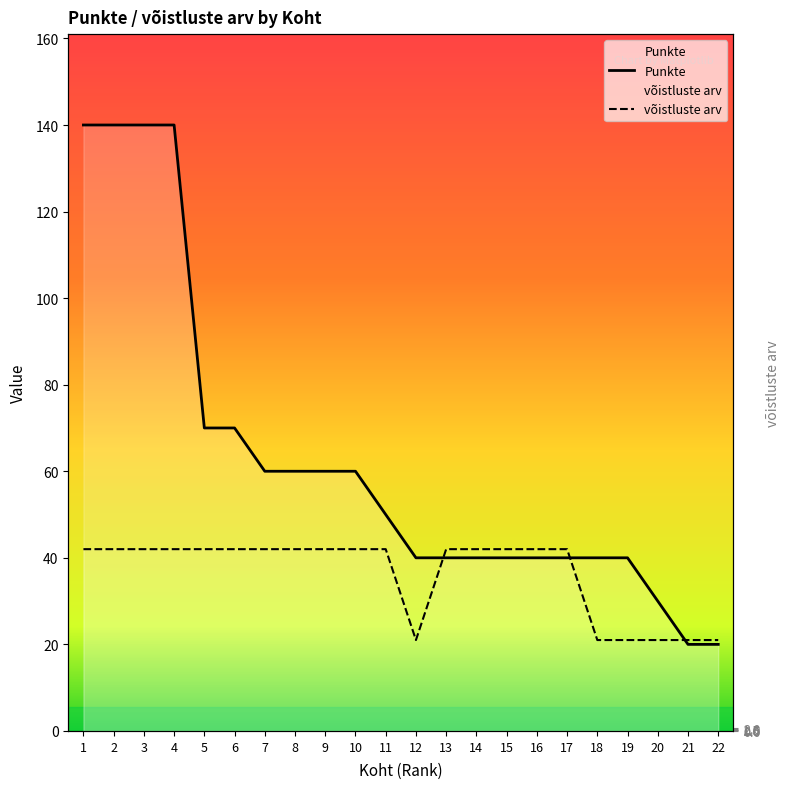

Reading left to right, extract all data points from this chart.

Punkte: 1=140	2=140	3=140	4=140	5=70	6=70	7=60	8=60	9=60	10=60	11=50	12=40	13=40	14=40	15=40	16=40	17=40	18=40	19=40	20=30	21=20	22=20
võistluste arv: 1=42	2=42	3=42	4=42	5=42	6=42	7=42	8=42	9=42	10=42	11=42	12=21	13=42	14=42	15=42	16=42	17=42	18=21	19=21	20=21	21=21	22=21